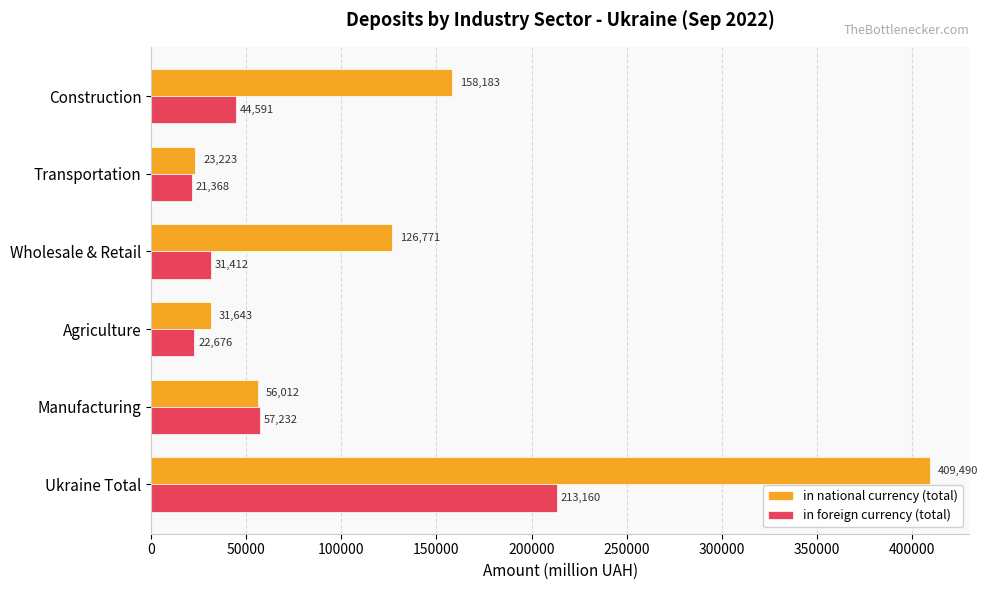

Where is in national currency (total) nearest to the value 216356?

Construction